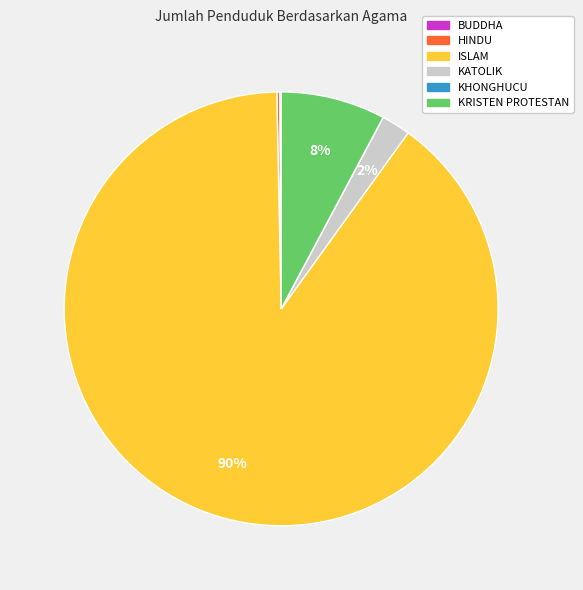

True or false: ISLAM accounts for 90% of the total.

True